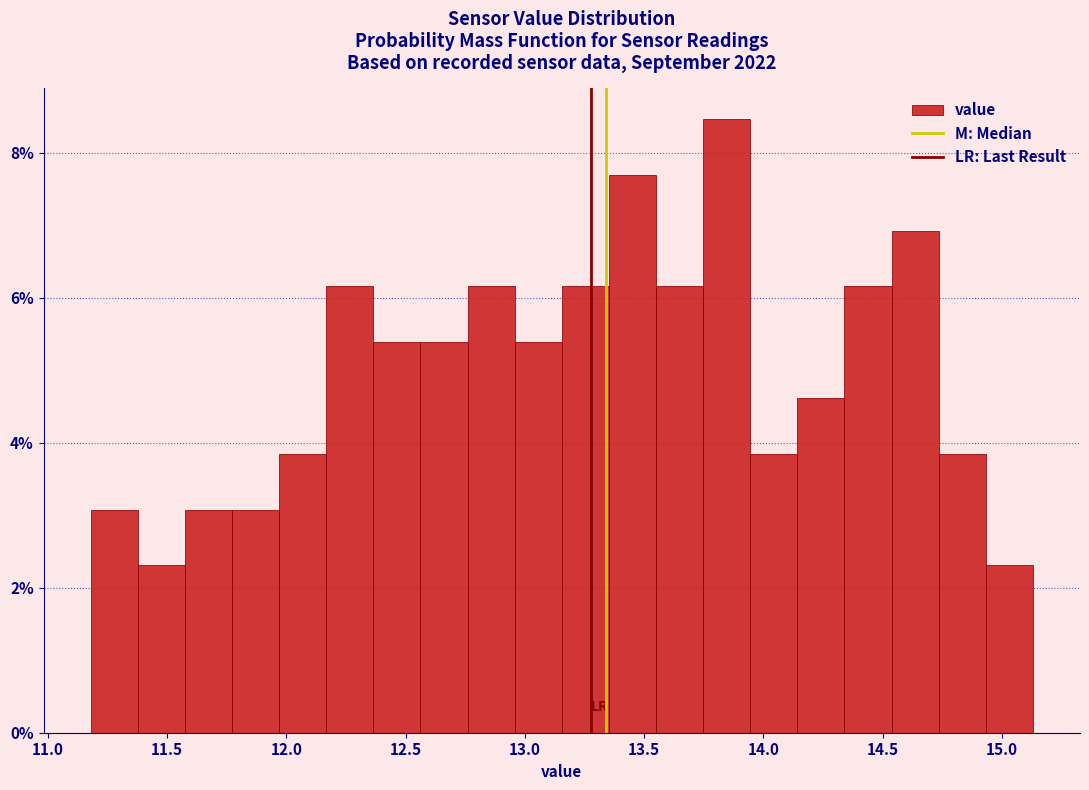

Read against the x-axis, roughly where is the centre of the tallest bar?

13.85